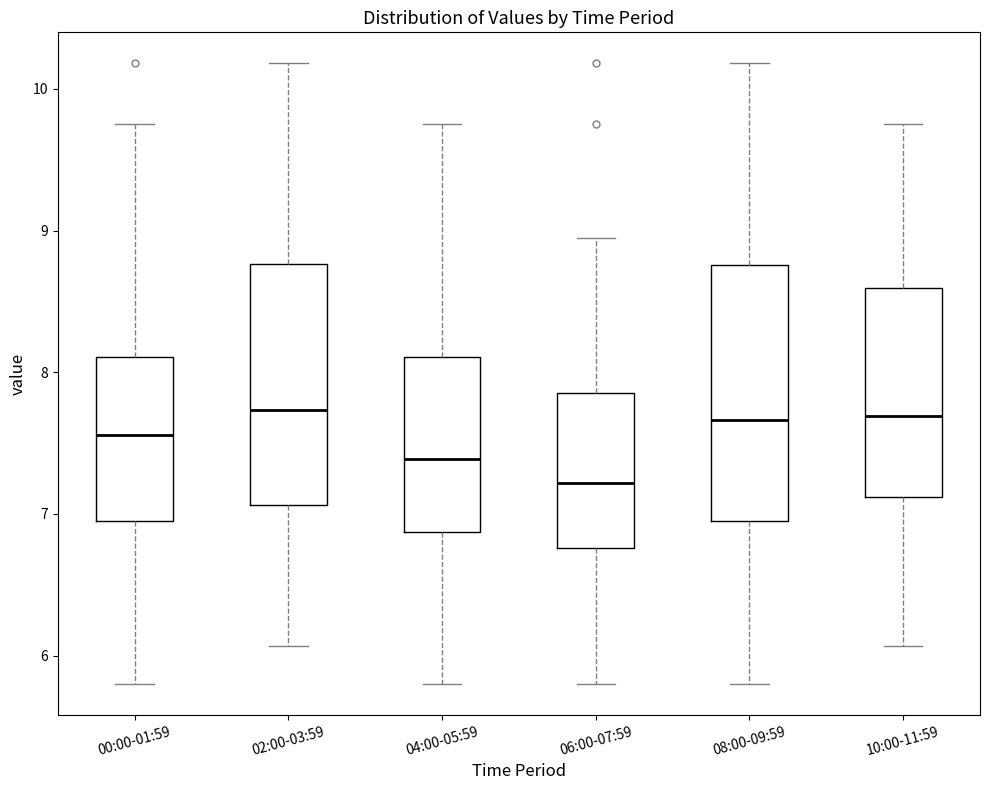

Which box's median line is the lowest?

06:00-07:59